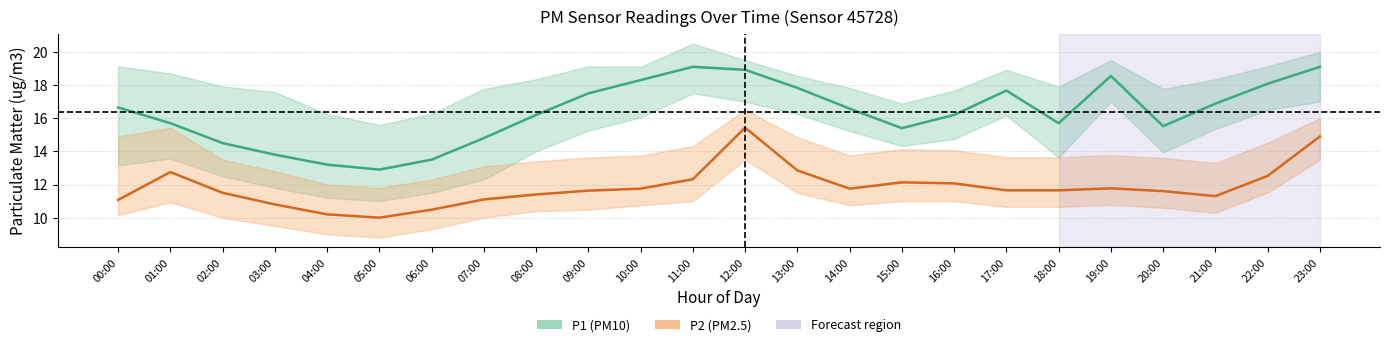

Does the chart display data point markers on the line(s)?

No